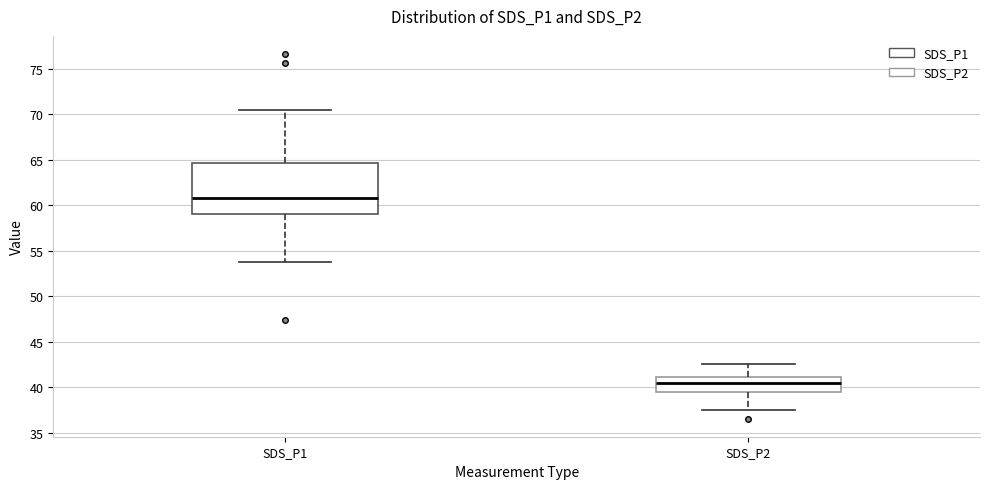

Where does the lower whisker of the box for SDS_P2 end on the y-axis? The values are not printed on the chart, so give them approximately, as read against the axis.

37.5